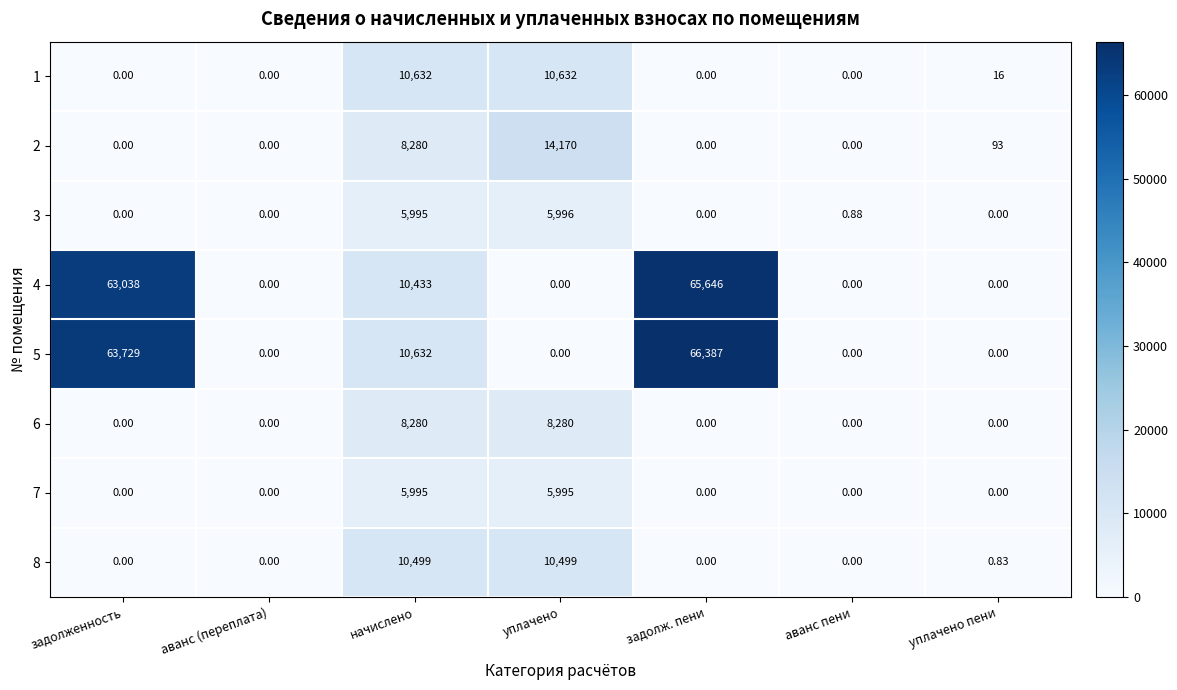

Which category has the highest value in the 3 series?

уплачено